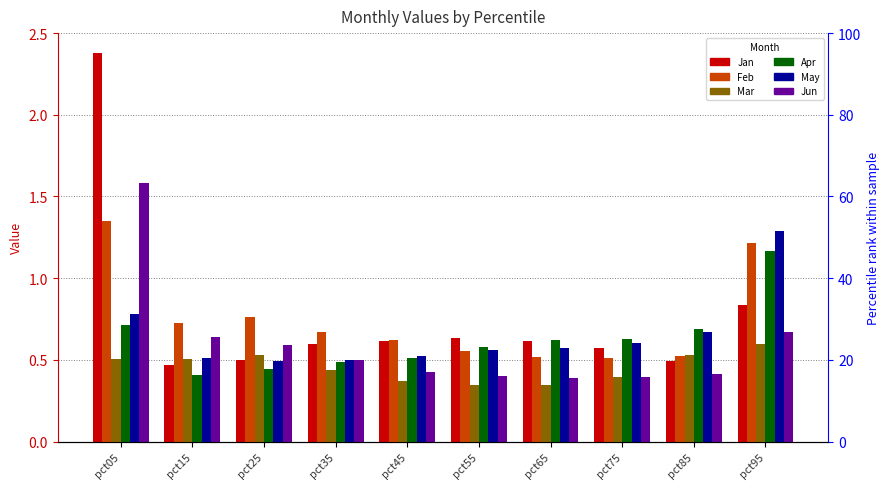

Count the number of categories in the chart.

10